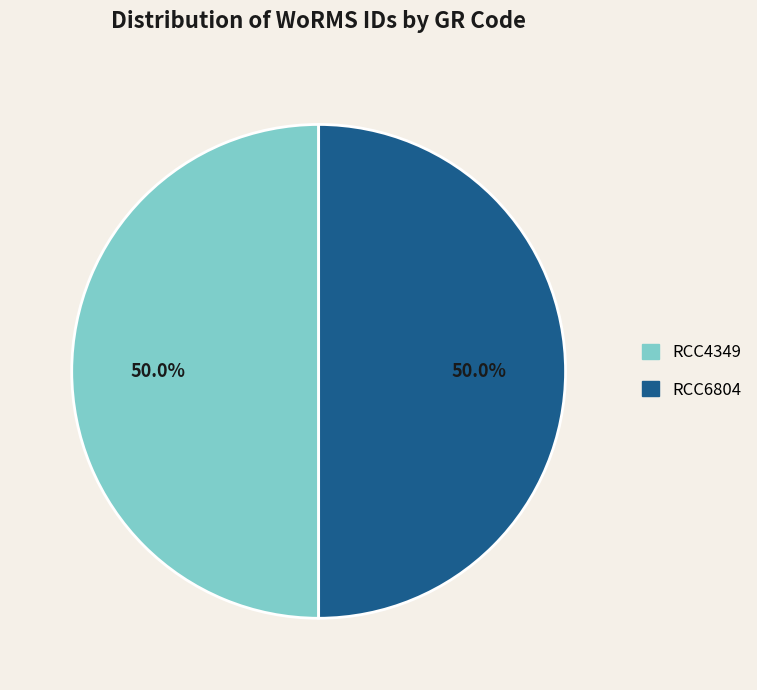

What is the ratio of the value at RCC4349 to the value at RCC6804?

1.0